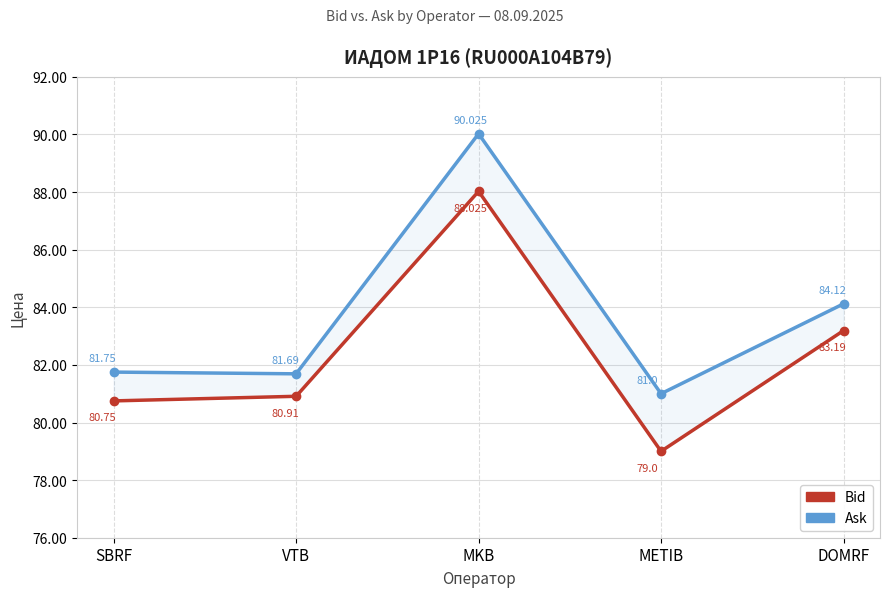

Reading left to right, extract all data points from this chart.

Bid: SBRF=80.8	VTB=80.9	MKB=88.0	METIB=79.0	DOMRF=83.2
Ask: SBRF=81.8	VTB=81.7	MKB=90.0	METIB=81.0	DOMRF=84.1